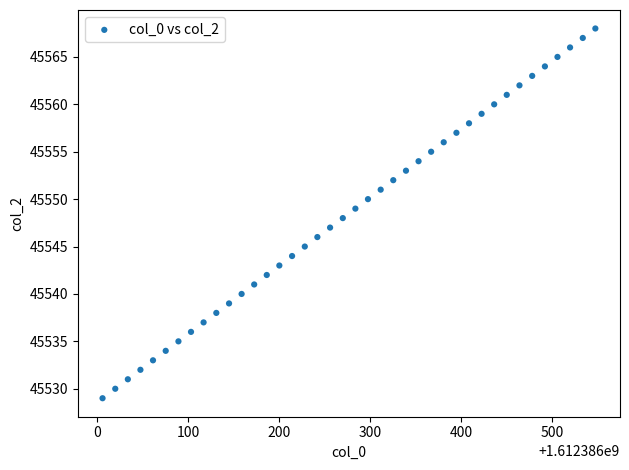

What is the range of Y values (max minus min)?

39